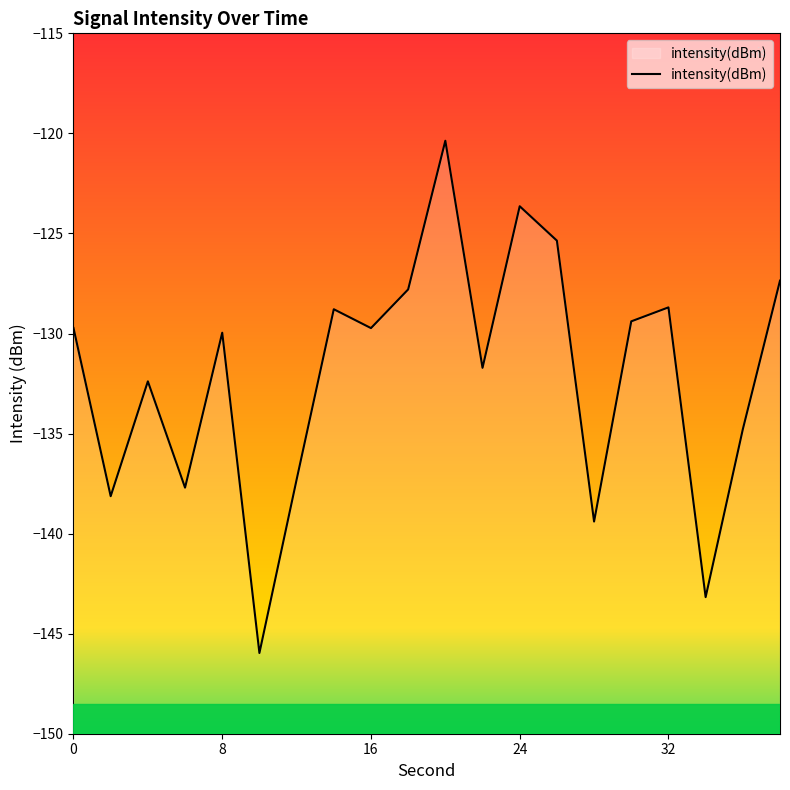

The value at 0 is -201.1. True or false?

False